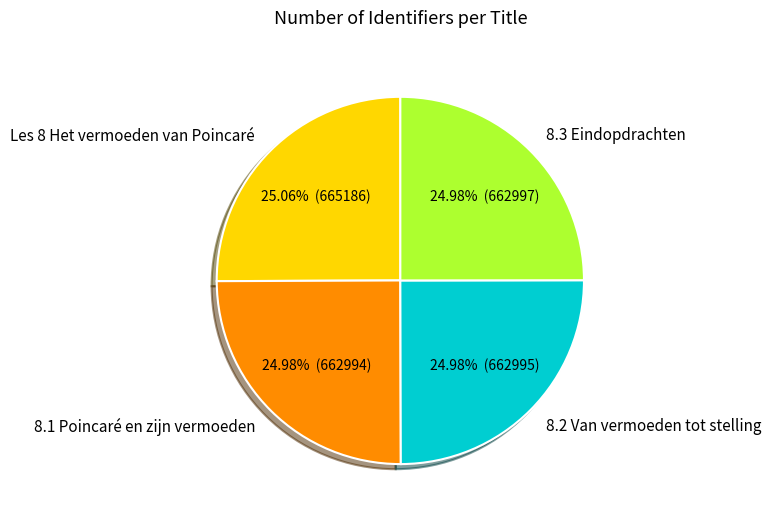

Is there any slice that represents more than half of the pie?

No